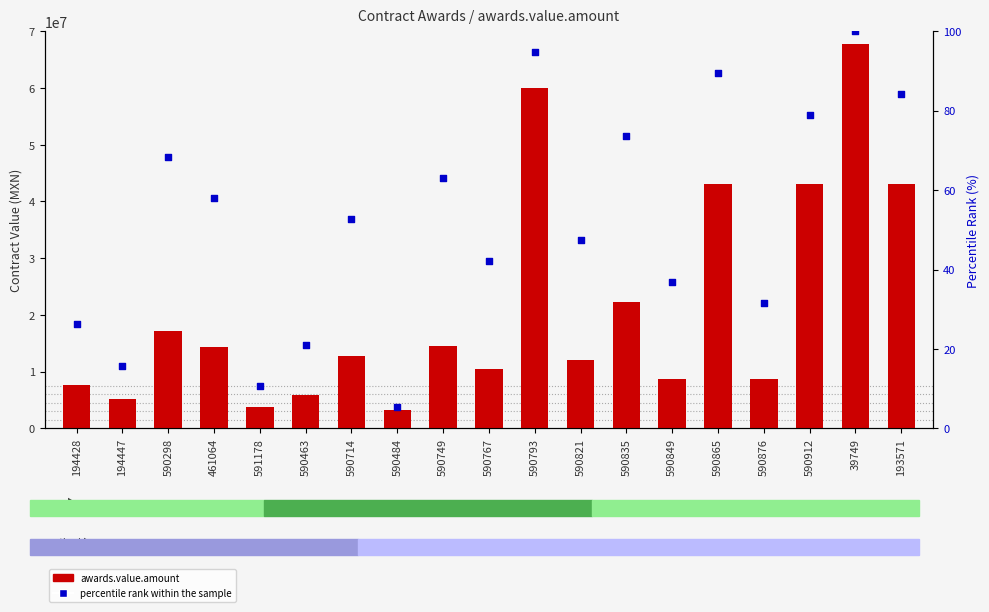

Which series has the largest total across all categories?

awards.value.amount